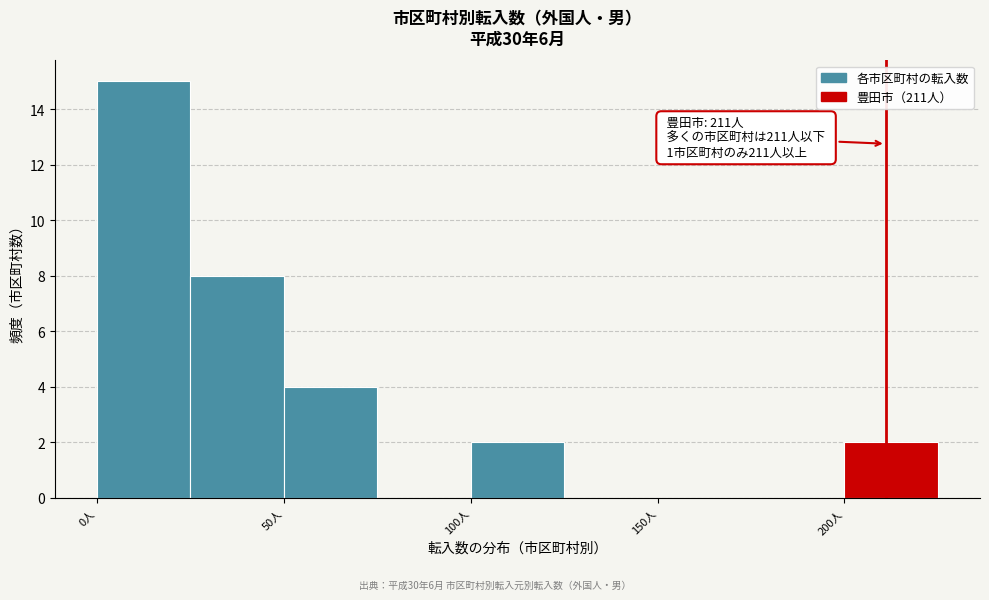

Which range on the x-axis has the tallest bar?

0 to 25